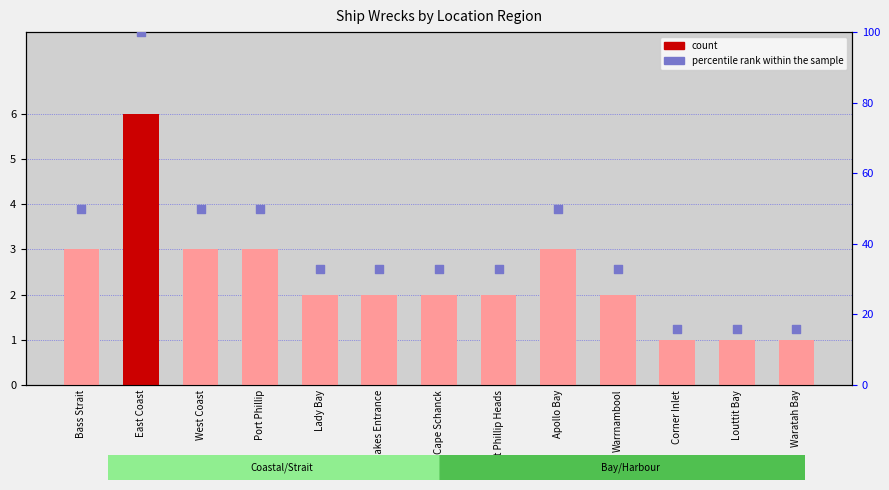

Which series reaches the minimum Y coordinate?

count